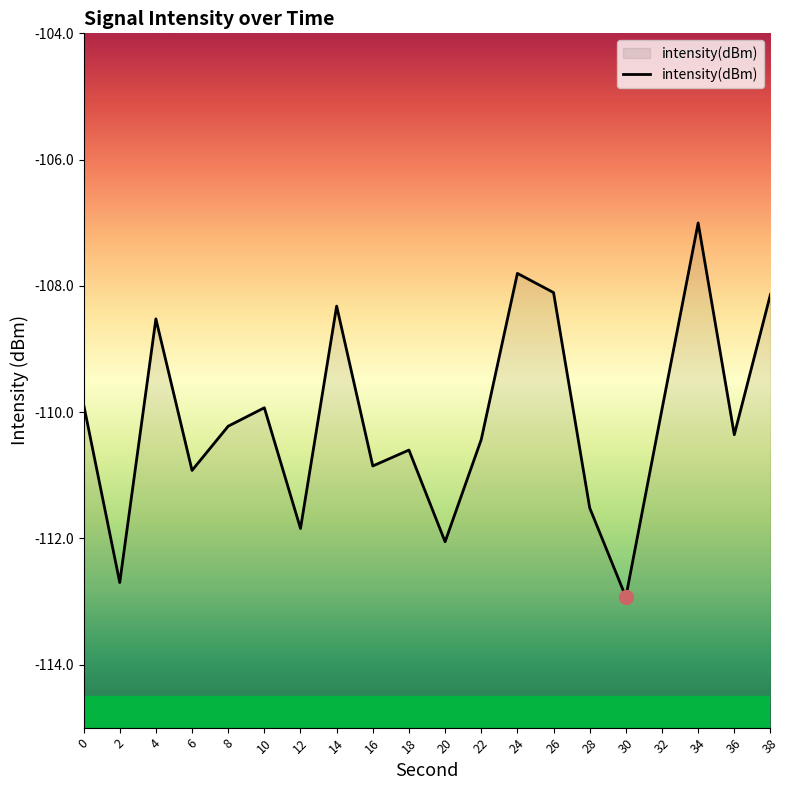

Reading right to left, extract all data points from this chart.

-108.1	-110.4	-107.0	-110.0	-112.9	-111.5	-108.1	-107.8	-110.4	-112.1	-110.6	-110.9	-108.3	-111.8	-109.9	-110.2	-110.9	-108.5	-112.7	-109.9